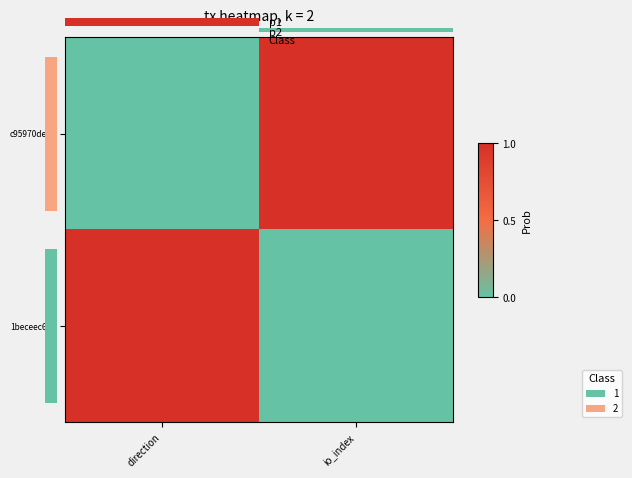

Reading left to right, list all the values displayed in this chart.

c95970de…: direction=0	io_index=1
1beceec6…: direction=1	io_index=0